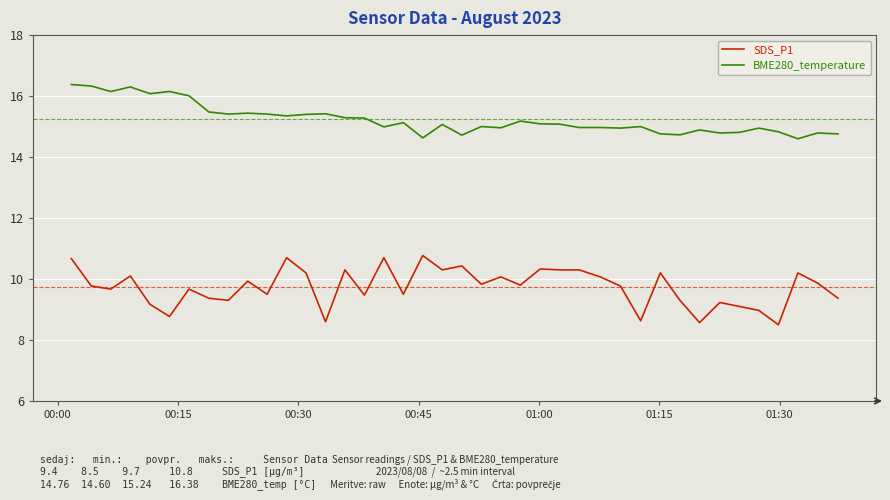

True or false: SDS_P1 and BME280_temperature cross at least once.

False